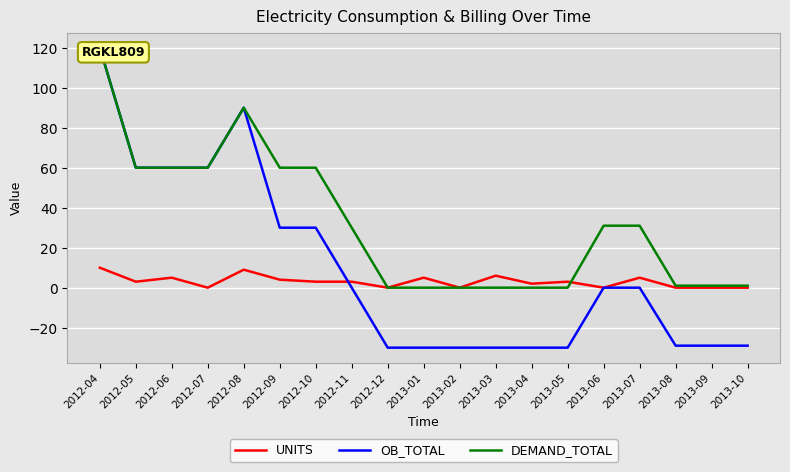

Rank the categories by OB_TOTAL value from highest to lowest.

2012-04, 2012-08, 2012-05, 2012-06, 2012-07, 2012-09, 2012-10, 2012-11, 2013-06, 2013-07, 2013-08, 2013-09, 2013-10, 2012-12, 2013-01, 2013-02, 2013-03, 2013-04, 2013-05